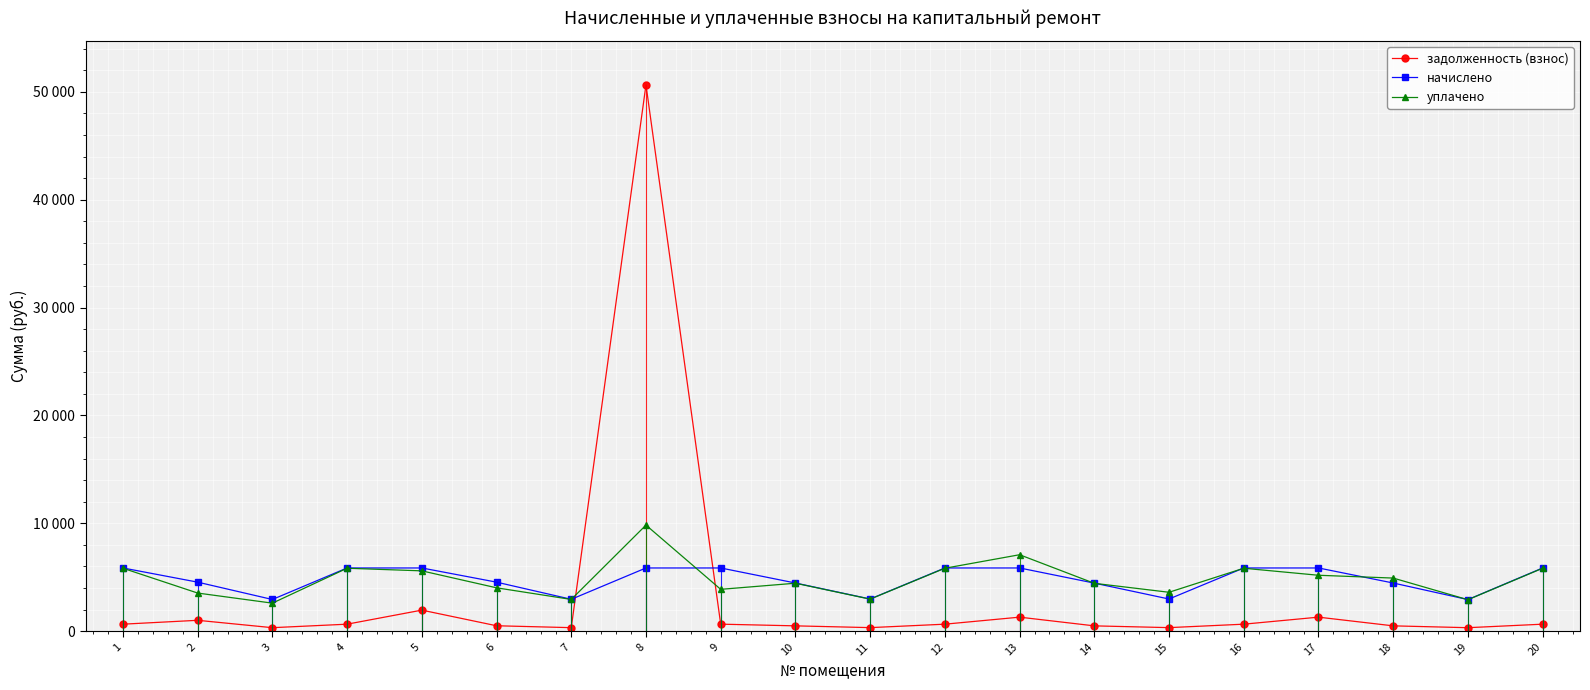

Reading left to right, what are all the values shown in this chart?

задолженность (взнос): 651.4	1010.7	326.7	651.4	1954.3	505.3	328.7	50651.4	652.8	496.5	331.6	651.4	1302.8	495.5	331.6	651.4	1302.8	496.5	325.7	651.4
начислено: 5862.8	4548.1	2940.3	5862.8	5862.8	4548.1	2958.0	5862.8	5862.8	4468.1	2984.7	5862.8	5862.8	4459.2	2984.7	5862.8	5862.8	4468.1	2931.4	5862.8
уплачено: 5837.7	3537.4	2601.0	5837.7	5595.7	4023.3	2945.4	9837.7	3882.0	4449.0	2971.9	5837.7	7090.4	4440.2	3609.6	5837.7	5186.3	4926.4	2918.8	5837.7